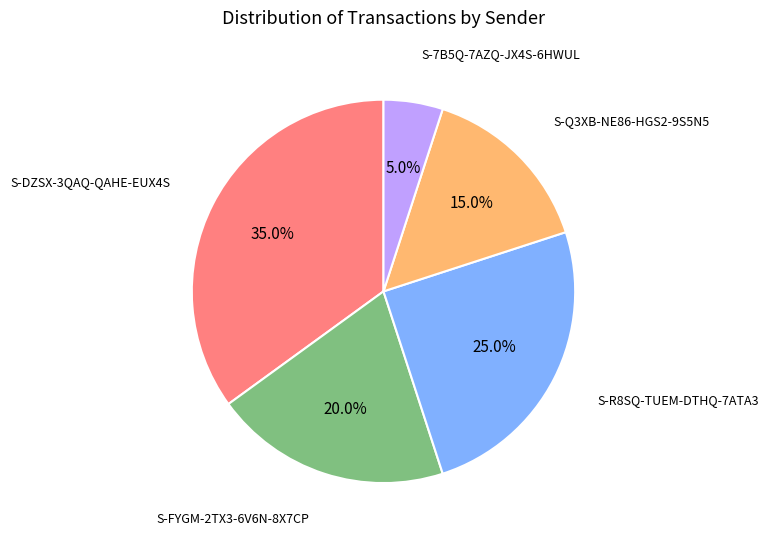

Is there any slice that represents more than half of the pie?

No